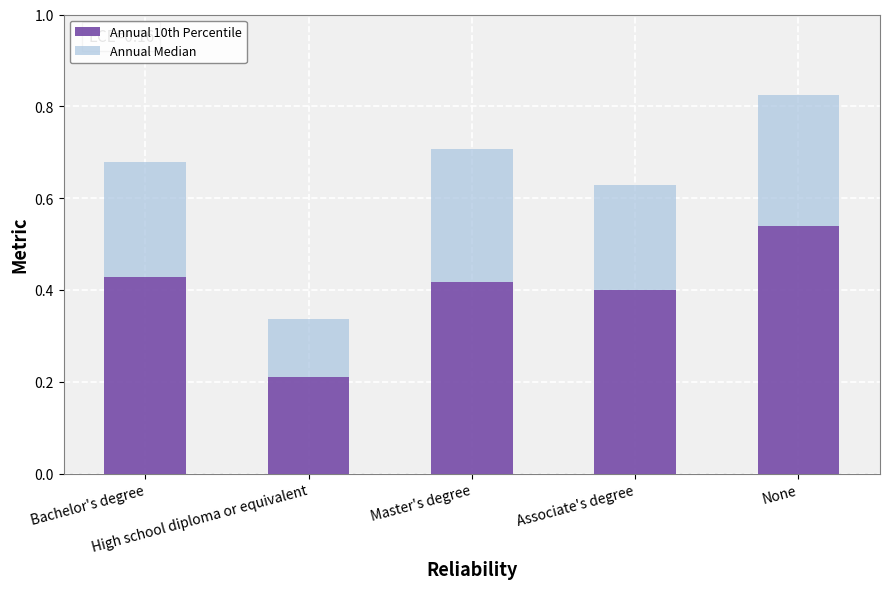

How many Annual 10th Percentile values are between 0 and 1?

5